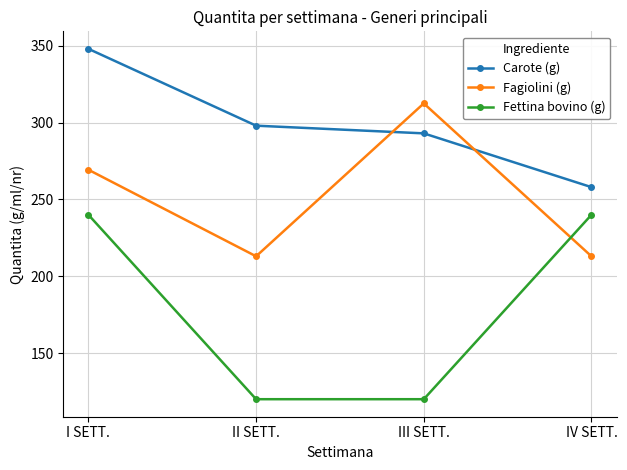

What is the sum of the Fettina bovino (g) values at II SETT. and III SETT.?

240.0